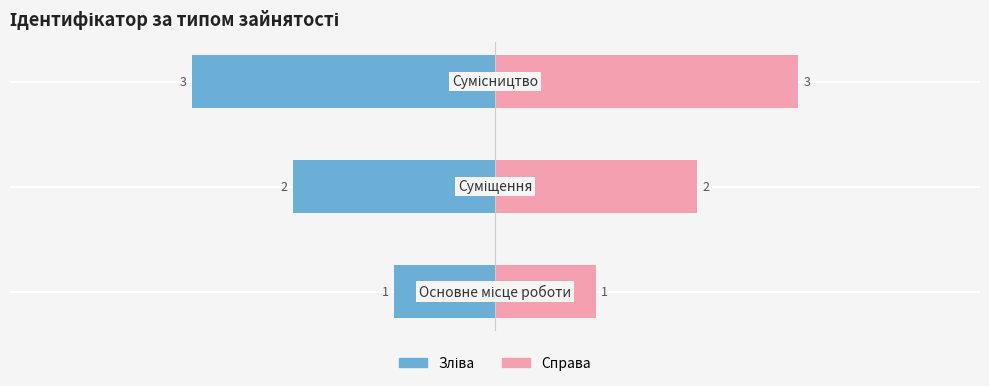

How many data points in Ідентифікатор (справа) are less than 2?

1